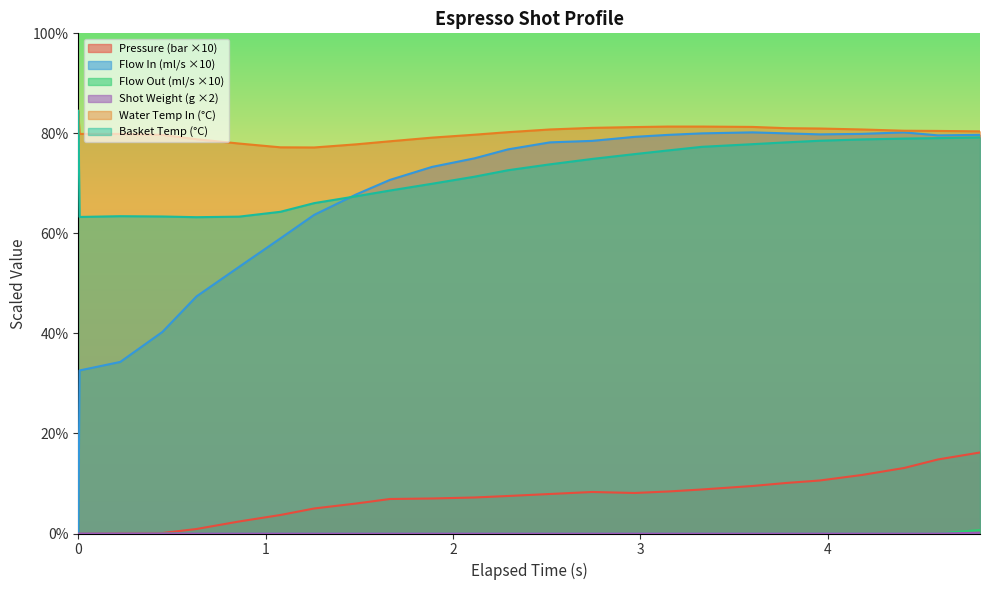

Which series has the largest total across all categories?

Water Temp In (°C)